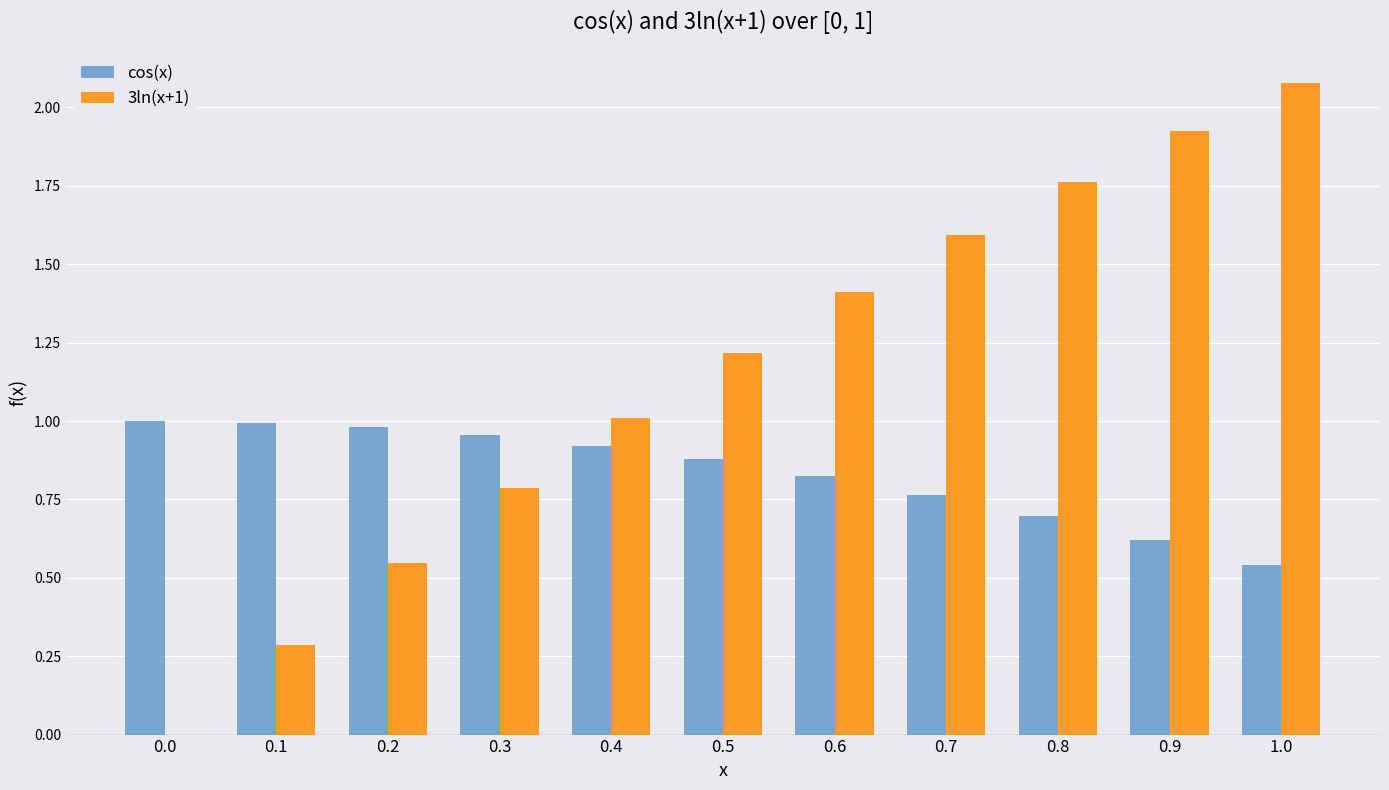

What is the spread (max minus min) of values at 0.3?

0.2